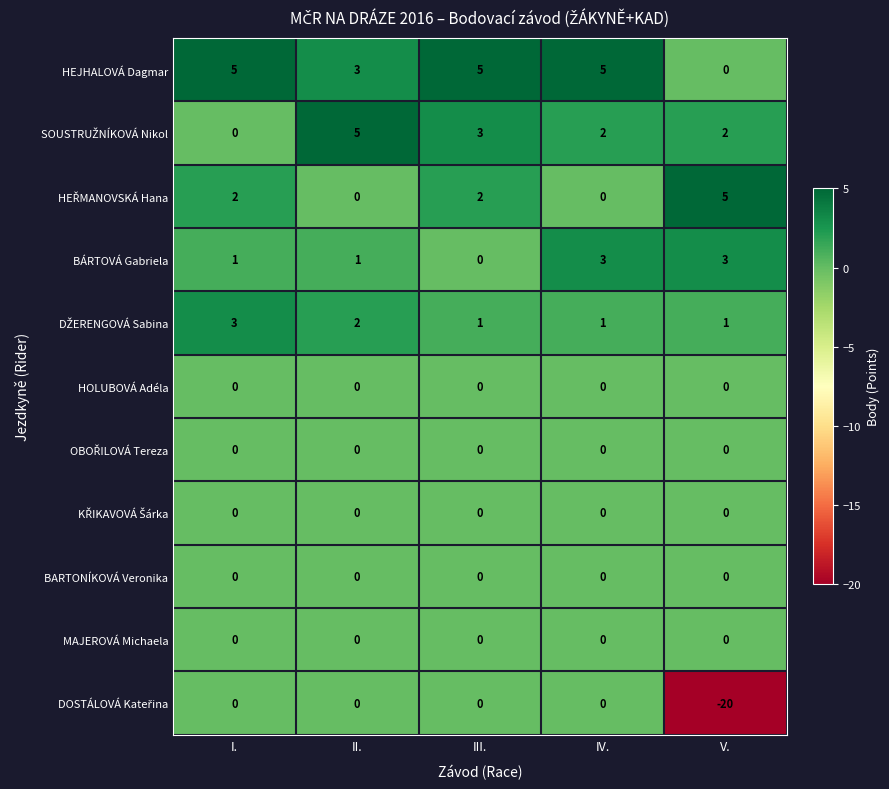

What is the total value across all series at I.?

11